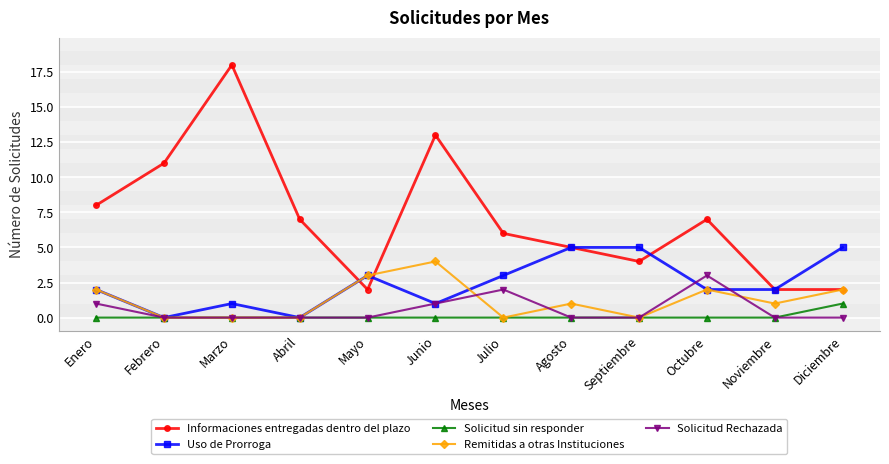

True or false: Uso de Prorroga has more than 0 points higher than both neighbors.

True